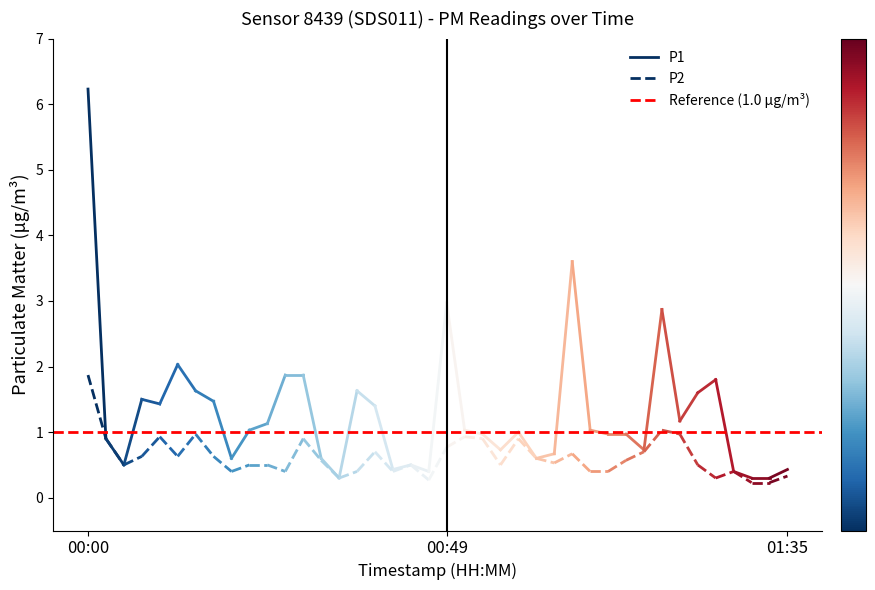

Is the value of P1 at 00:00 greater than the value of P2 at 00:49?

Yes